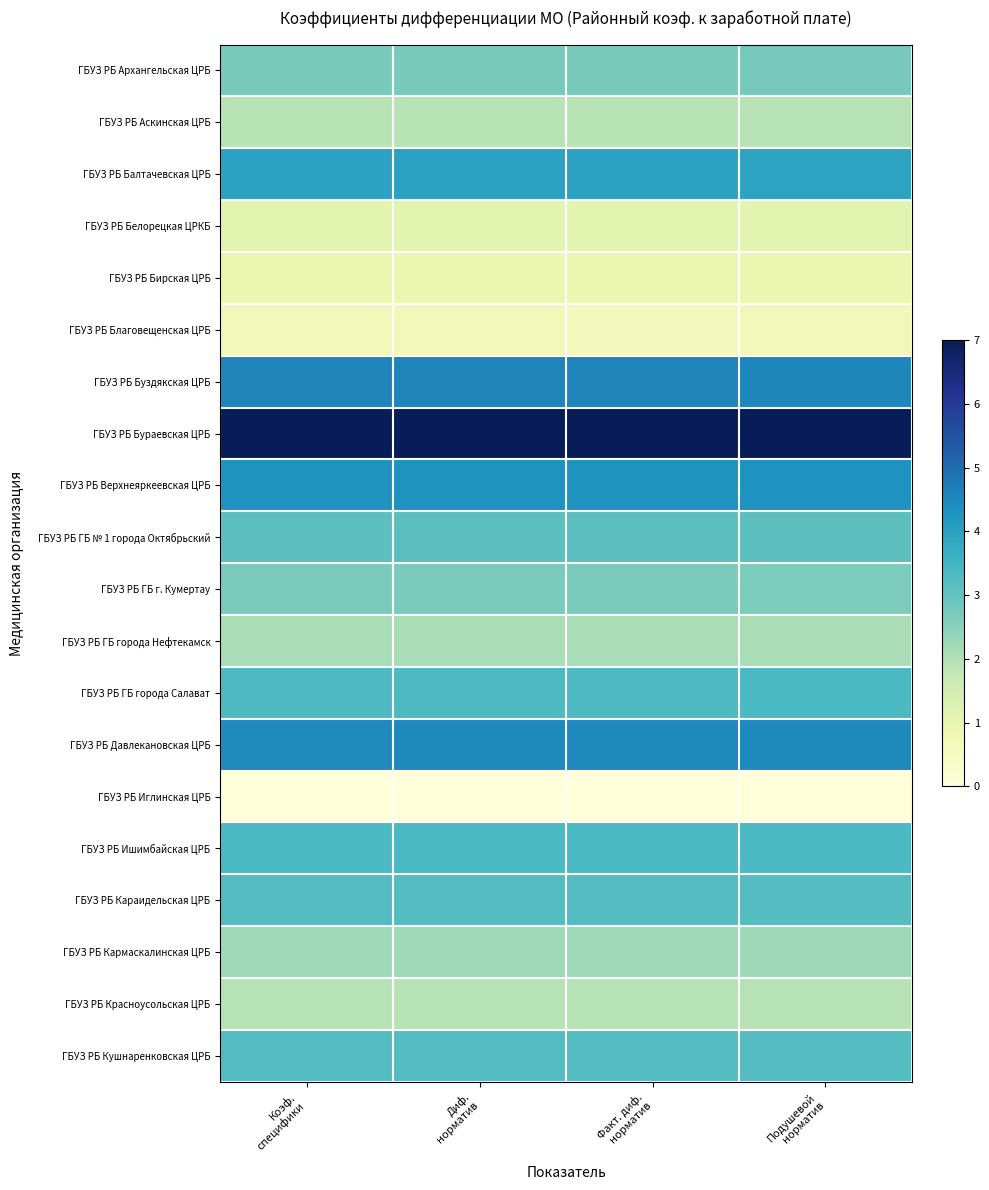

Which category has the lowest value across all series?

Коэф.
специфики